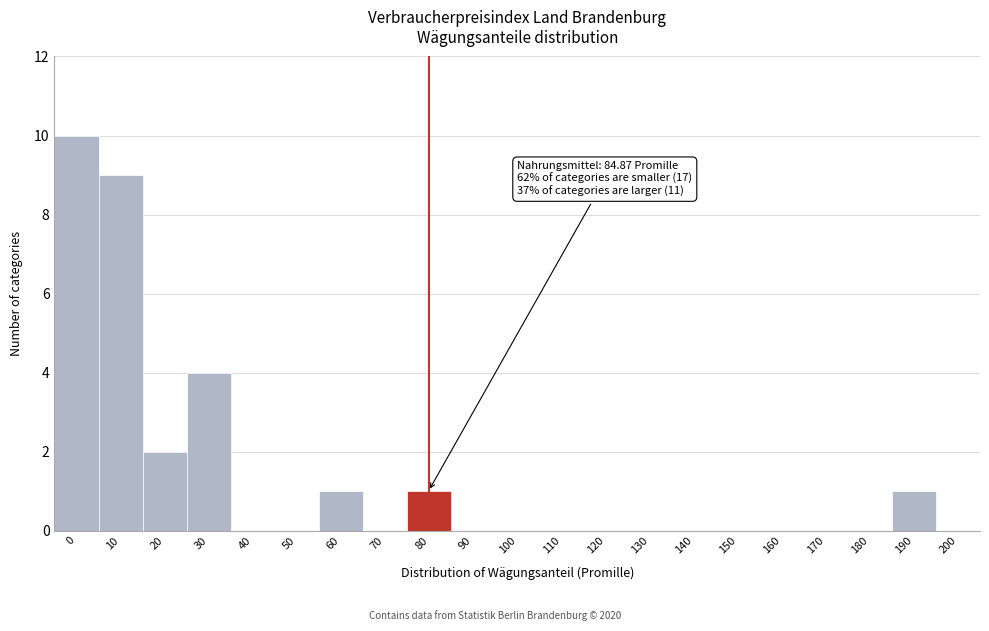

Reading left to right, extract all data points from this chart.

0=10	10=9	20=2	30=4	40=0	50=0	60=1	70=0	80=1	90=0	100=0	110=0	120=0	130=0	140=0	150=0	160=0	170=0	180=0	190=1	200=0